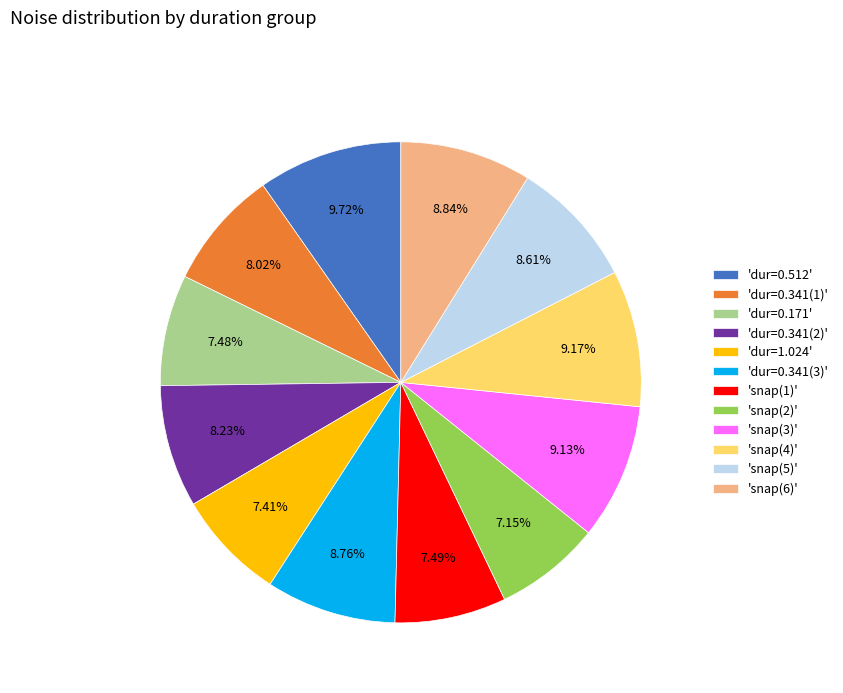

Approximately how many times larger is the value at 'dur=1.024' compared to 'snap(3)'?

0.8